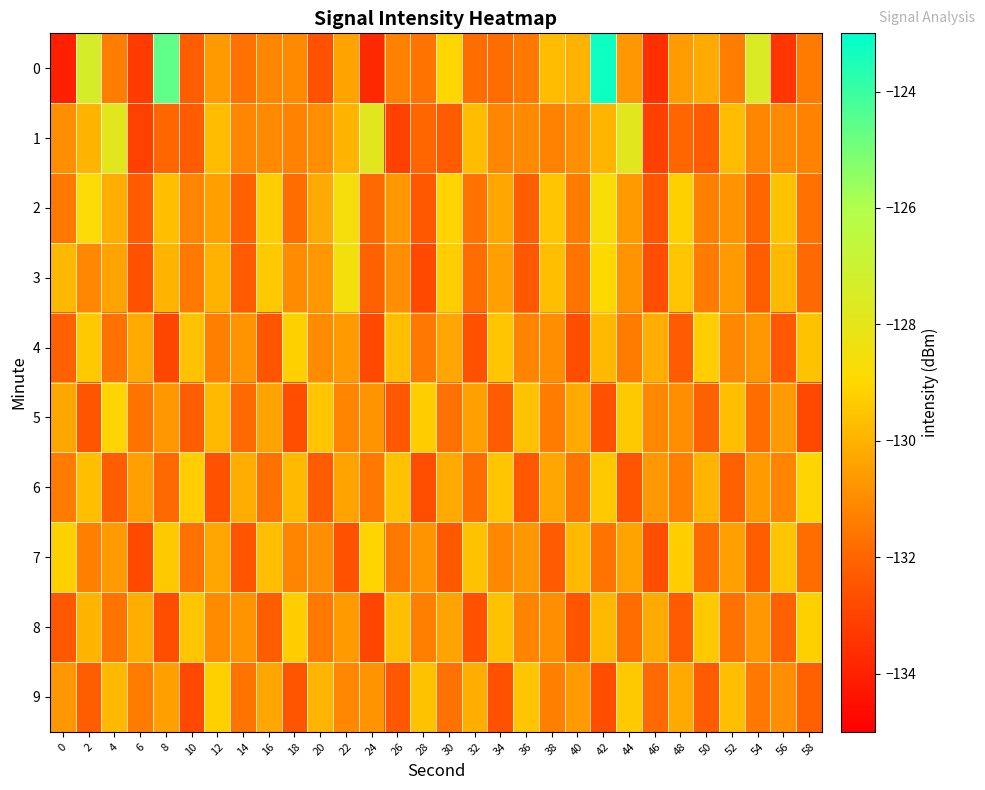

How many distinct data groups are displayed?

10